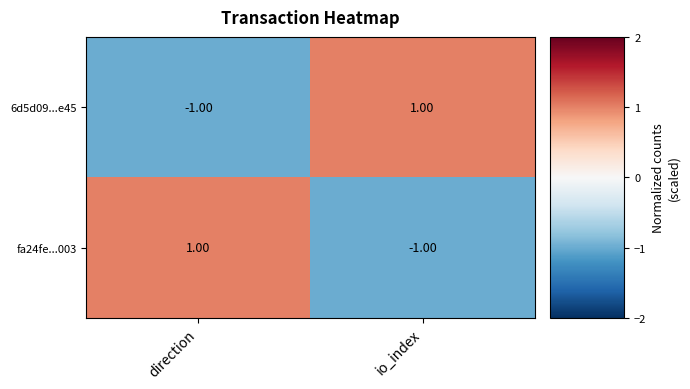

Where is 6d5d09...e45 nearest to the value 0?

direction